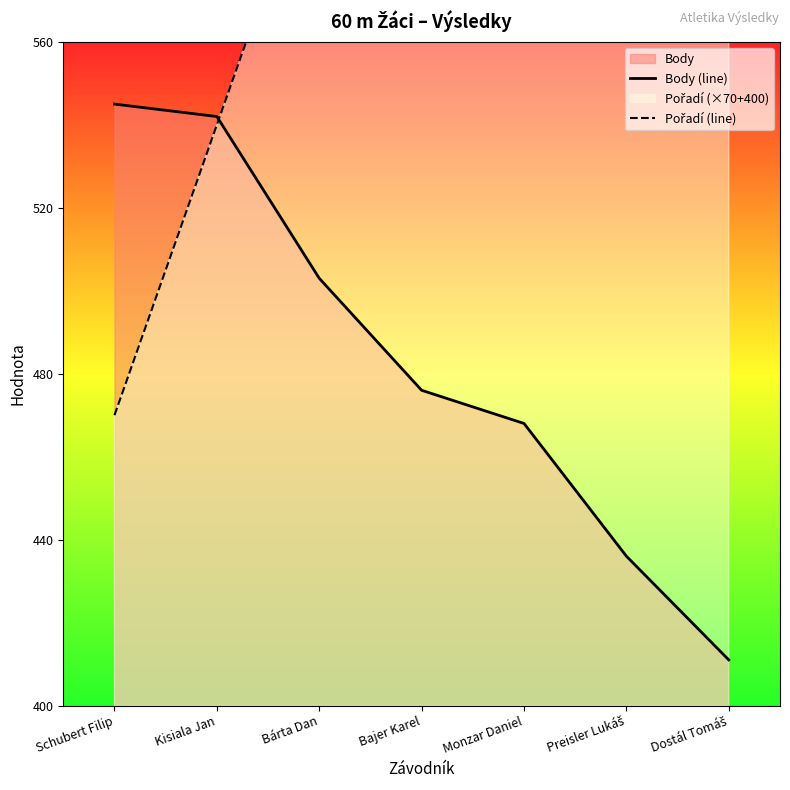

Is it true that Body (line) equals 436 at Preisler Lukáš?

True